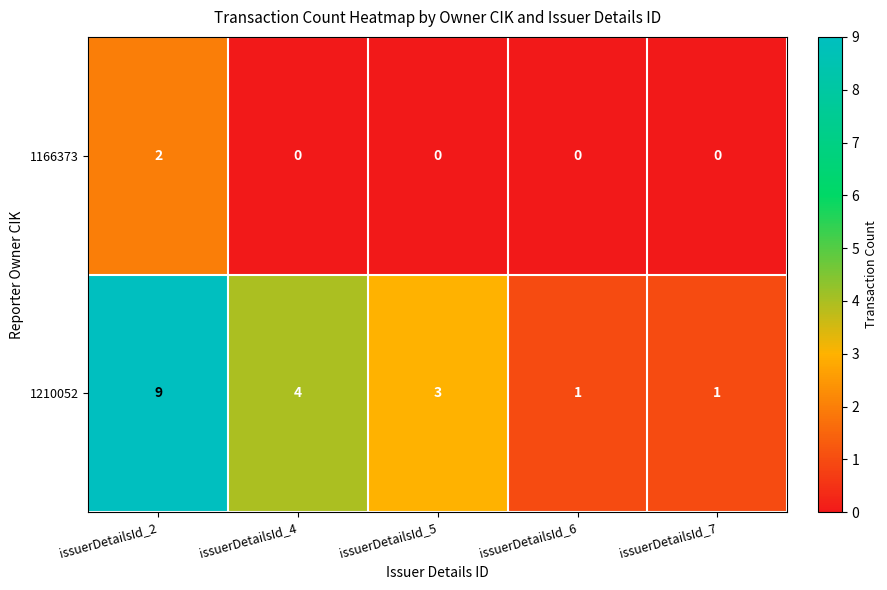

Reading left to right, transcribe all the data shown in this chart.

1166373: issuerDetailsId_2=2	issuerDetailsId_4=0	issuerDetailsId_5=0	issuerDetailsId_6=0	issuerDetailsId_7=0
1210052: issuerDetailsId_2=9	issuerDetailsId_4=4	issuerDetailsId_5=3	issuerDetailsId_6=1	issuerDetailsId_7=1